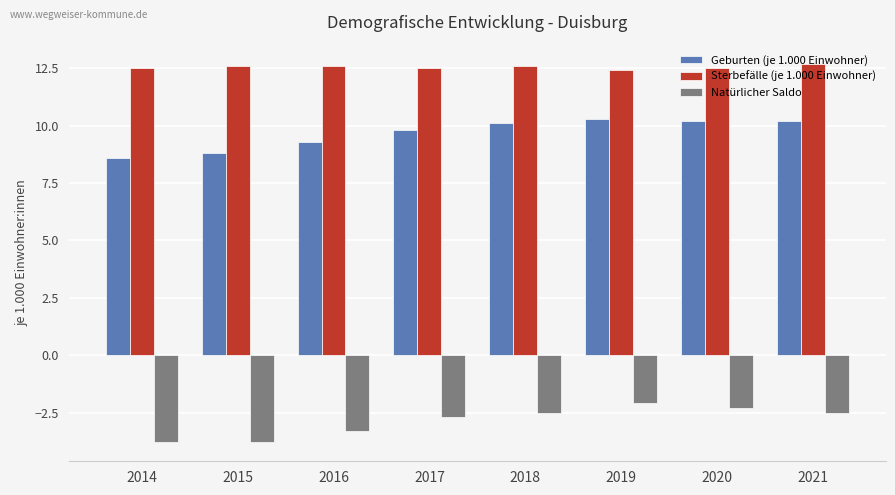

List the series in order of their peak value, lowest first.

Natürlicher Saldo, Geburten (je 1.000 Einwohner), Sterbefälle (je 1.000 Einwohner)